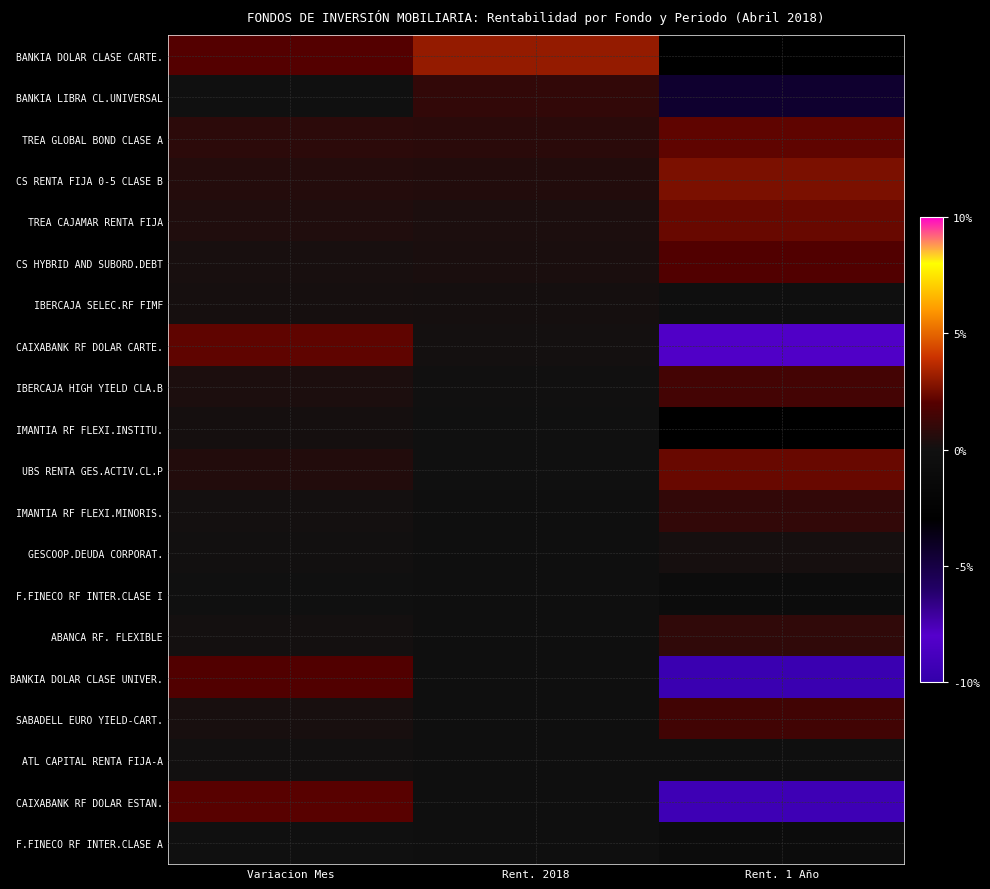

What is the minimum value shown in the chart?

-9.5